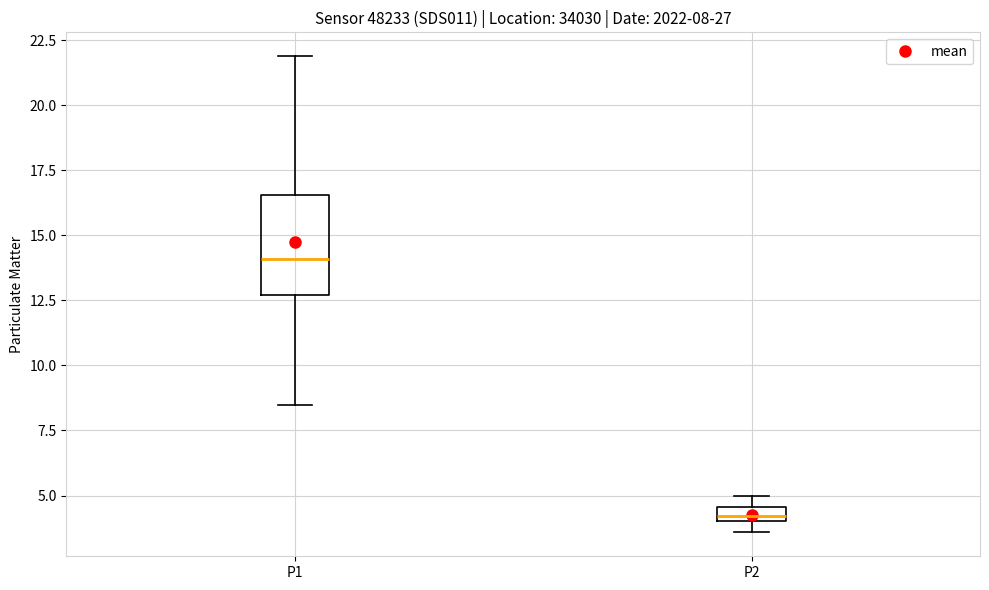

Which box's median line is the highest?

P1